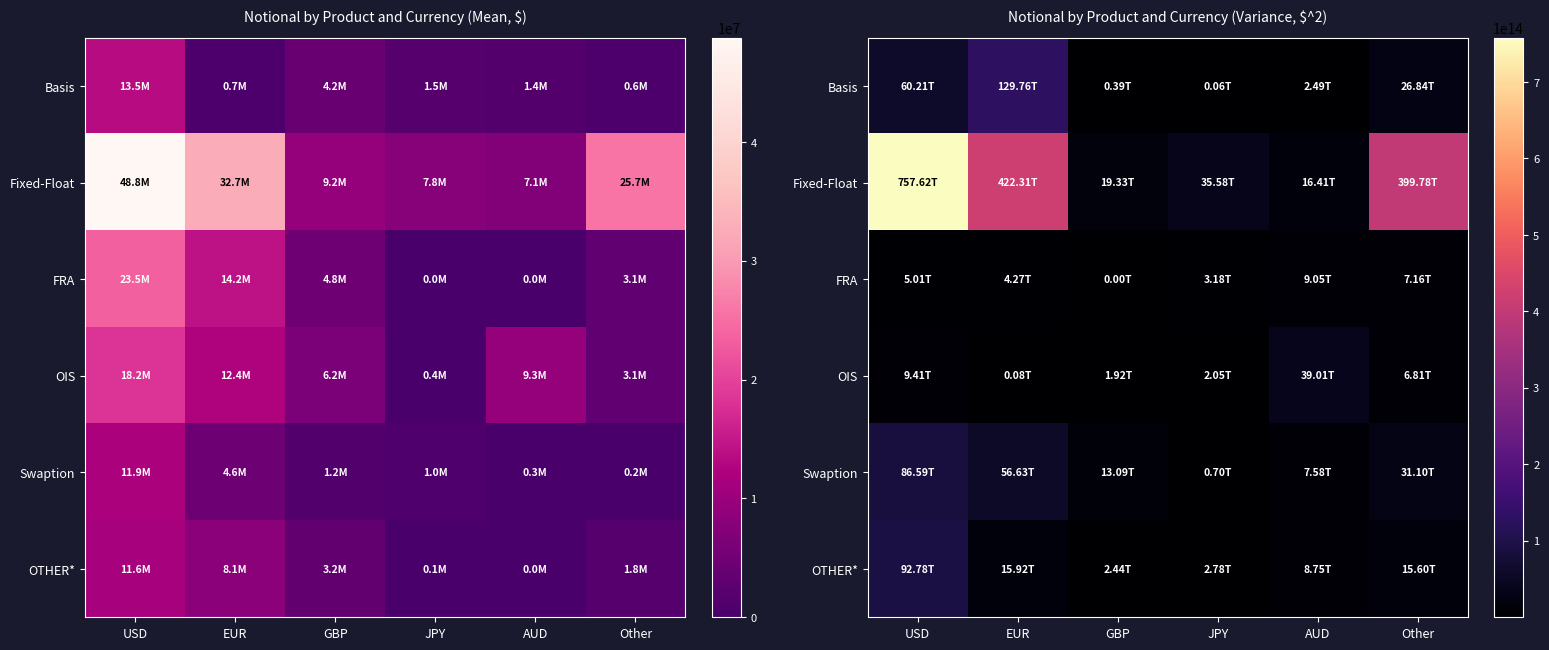

What is the difference between the maximum and minimum values in the OIS series?

38927891751089.9